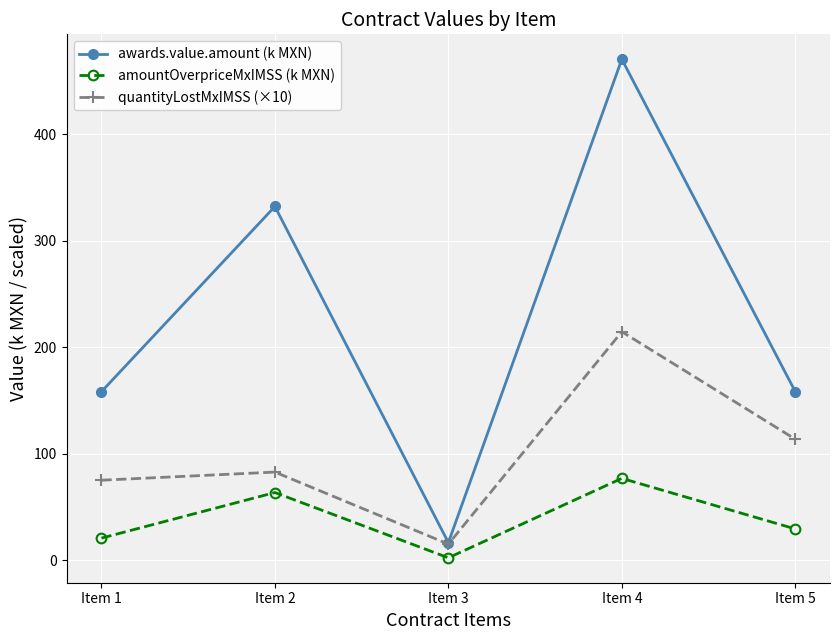

What is the difference between the maximum and minimum values in the quantityLostMxIMSS (×10) series?

199.5